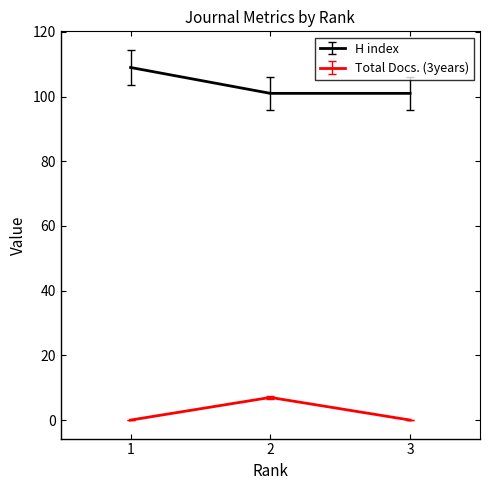

Which category has the highest value in the H index series?

1